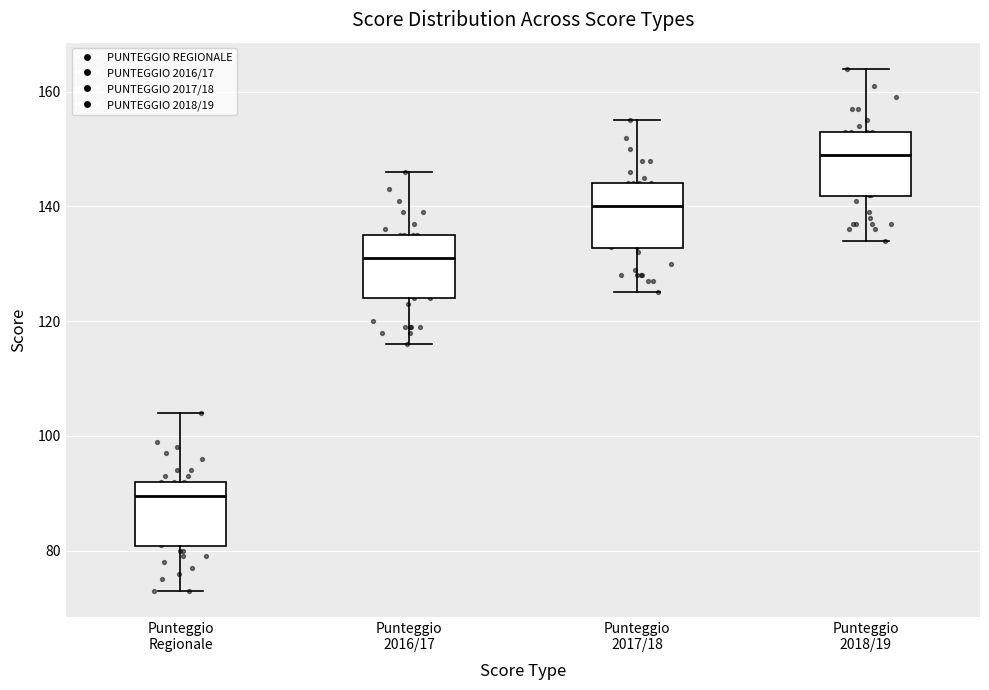

Which box's median line is the highest?

Punteggio 2018/19